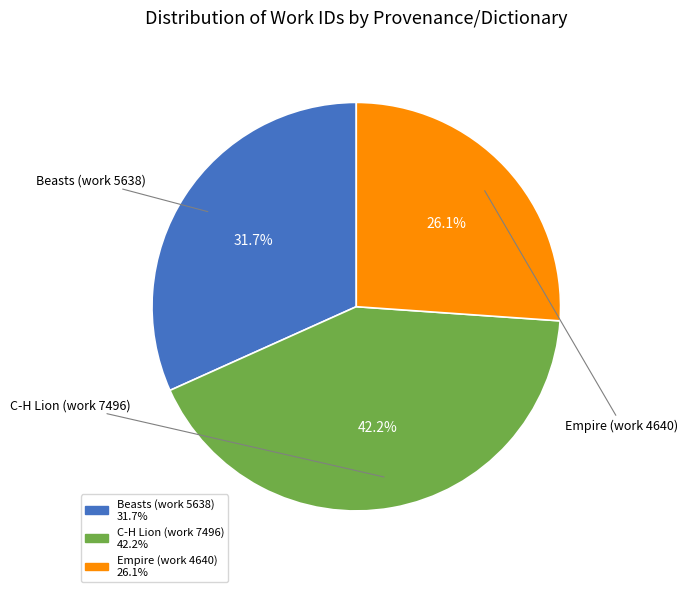

Do C-H Lion (work 7496) and Empire (work 4640) together represent more than half of the pie?

Yes